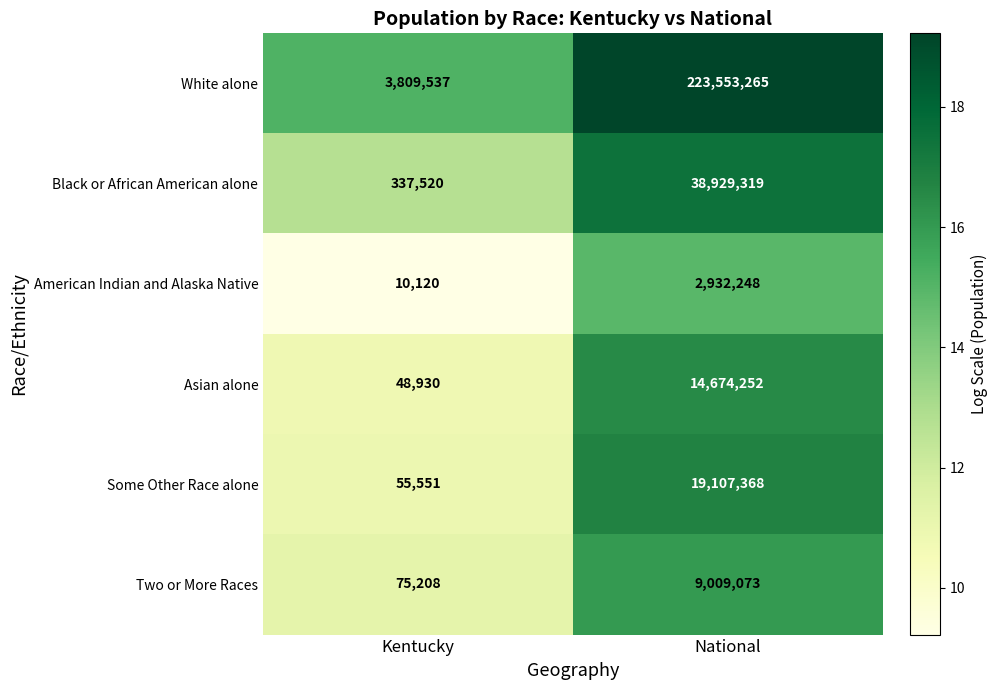

What is the difference between the maximum and minimum values in the Some Other Race alone series?

19051817